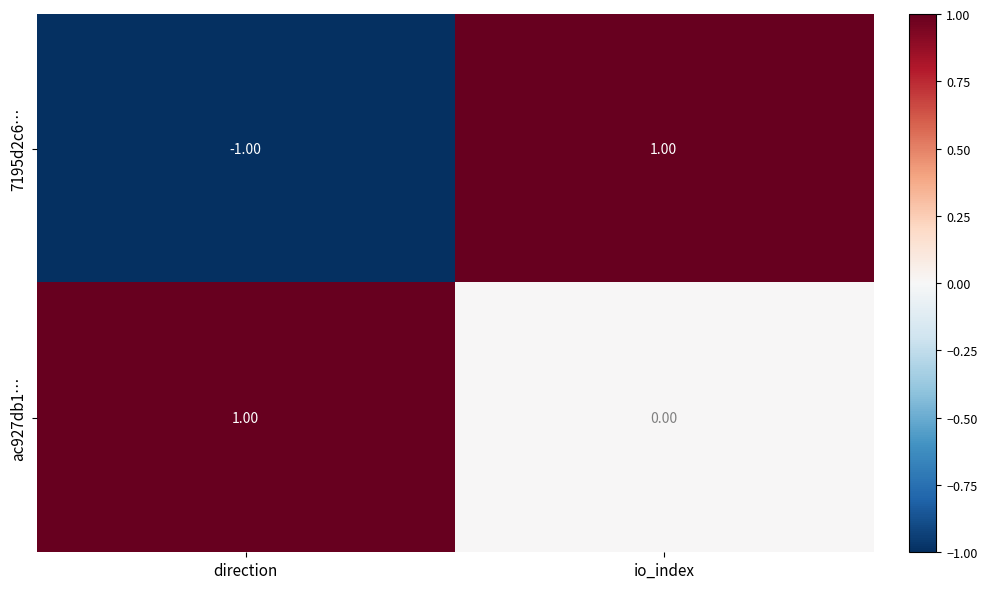

Which category has the highest value in the 7195d2c6… series?

io_index